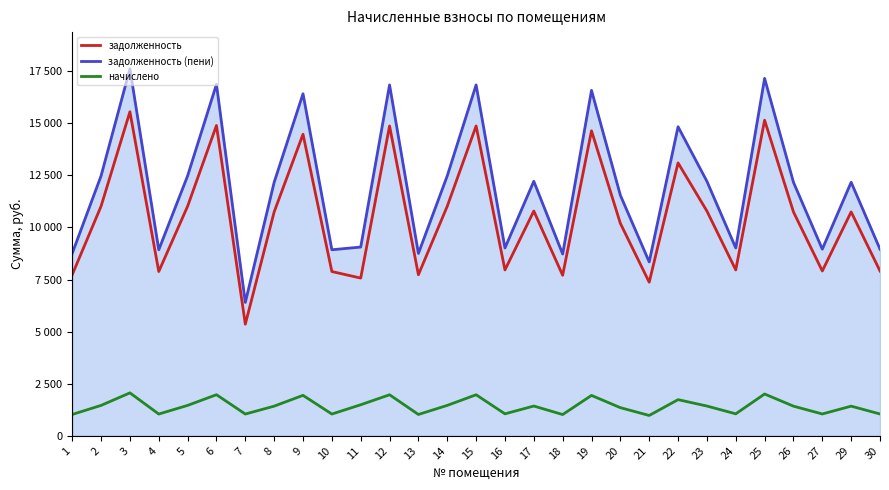

What is the lowest value of the задолженность series?

5356.6